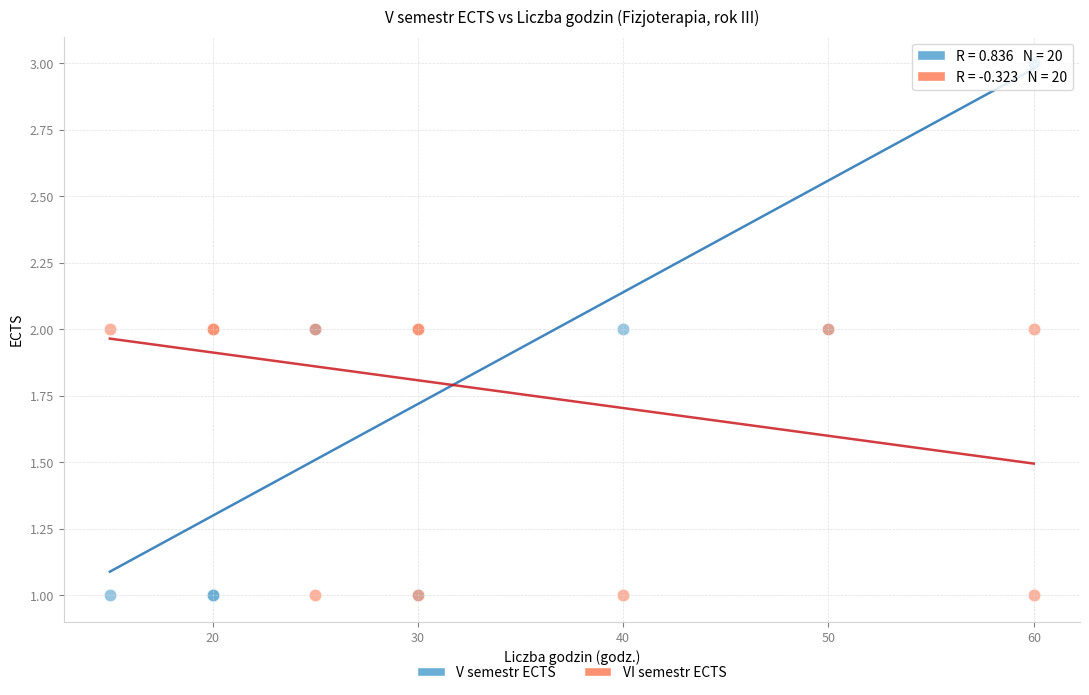

Which series has the widest spread of Y values?

V semestr ECTS